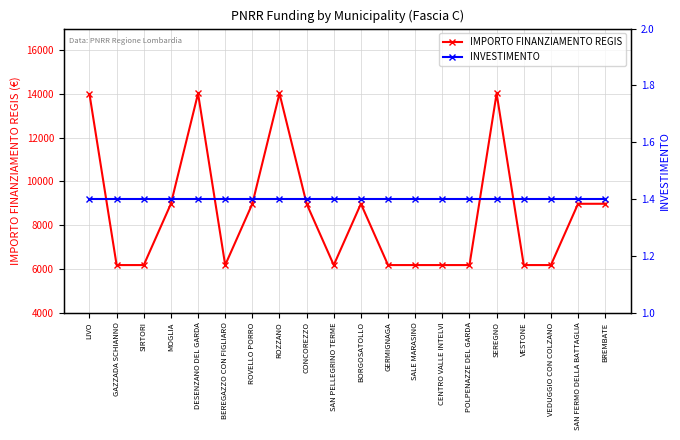

At CENTRO VALLE INTELVI, list the series in order from smallest to largest.

INVESTIMENTO, IMPORTO FINANZIAMENTO REGIS